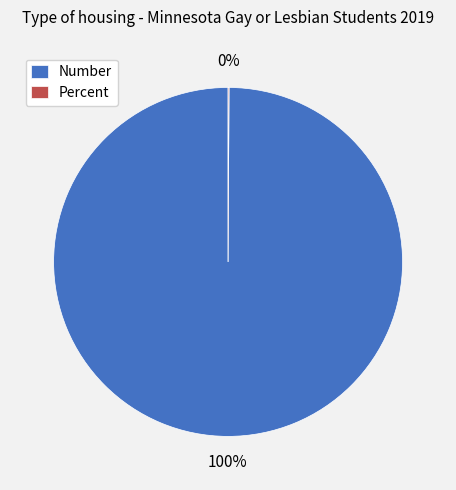

What percentage is the Number slice, to the nearest percent?

100%